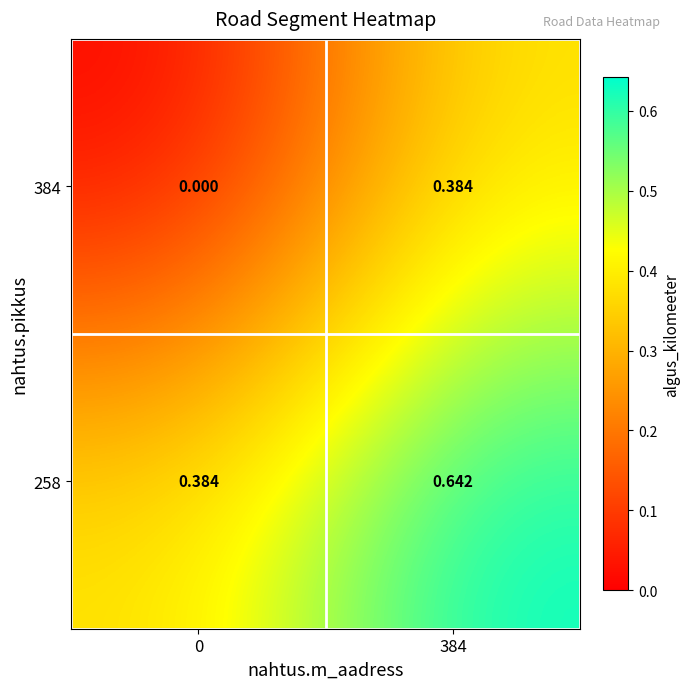

Is the value of 384 at 0 greater than the value of 258 at 384?

No